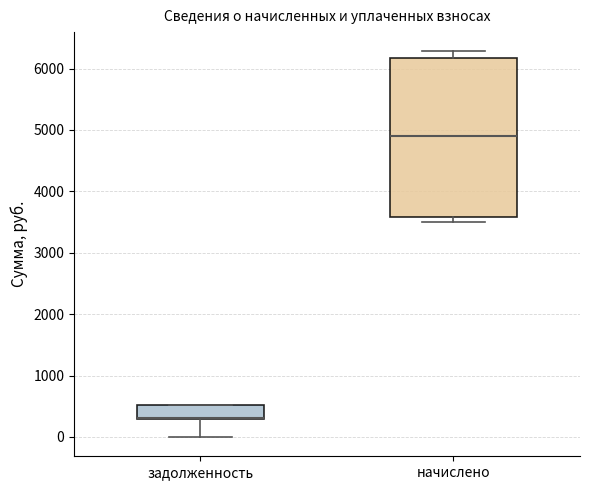

Which box is the tallest, from its lower edge to its upper edge?

начислено